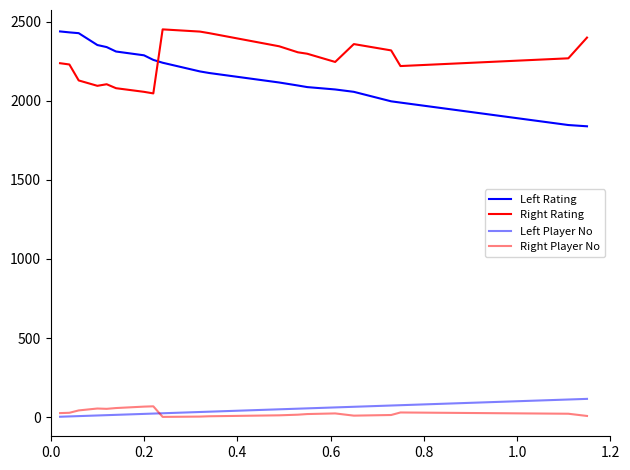

Is this an area chart (filled region under the line)?

No